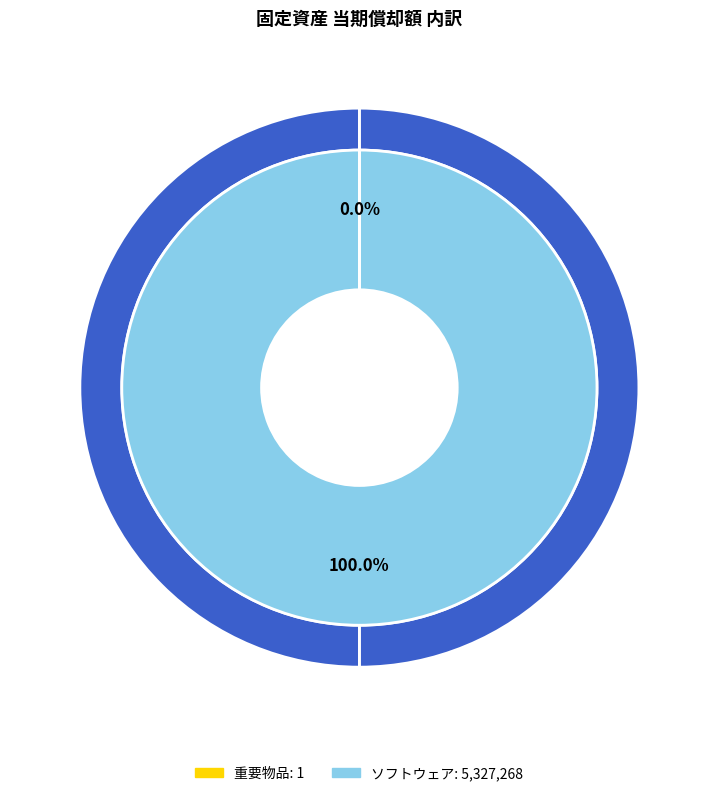

Count the number of slices in the pie.

2